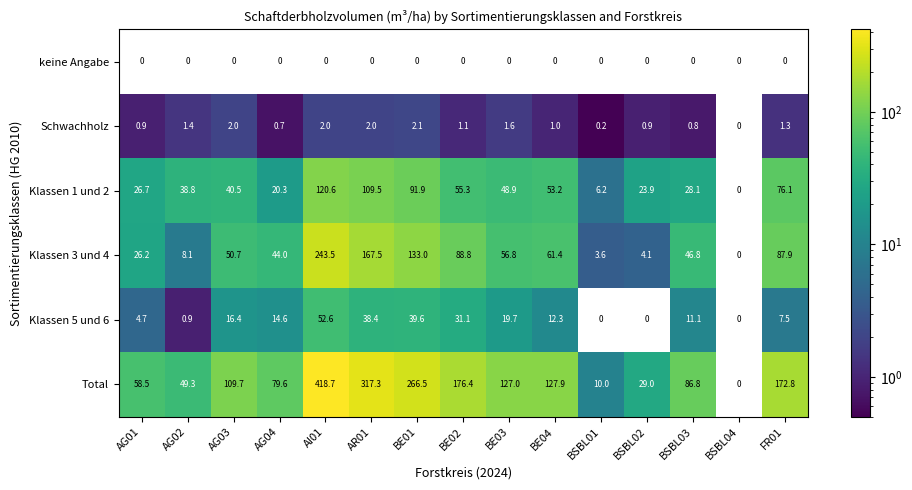

True or false: Klassen 1 und 2 has a value of 149.8 at AR01.

False